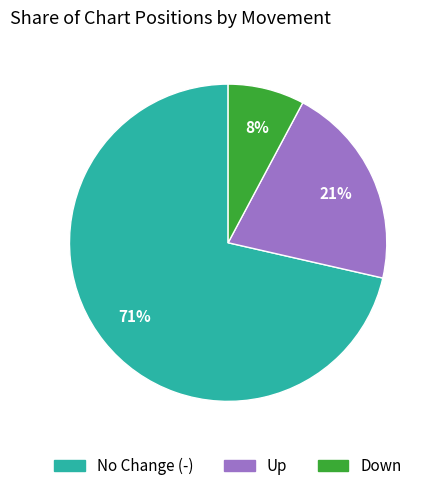

Count the number of slices in the pie.

3